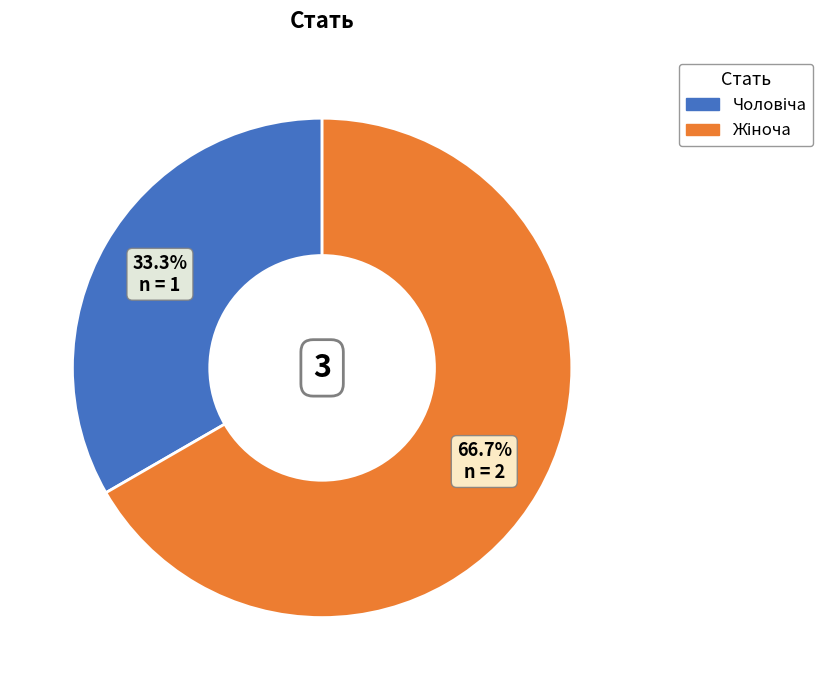

To the nearest percent, what is the average slice percentage?

50%